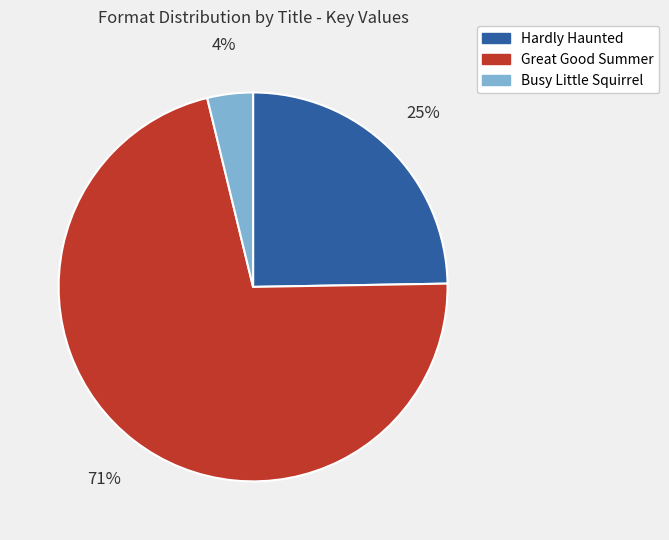

To the nearest percent, what portion does Busy Little Squirrel represent?

4%